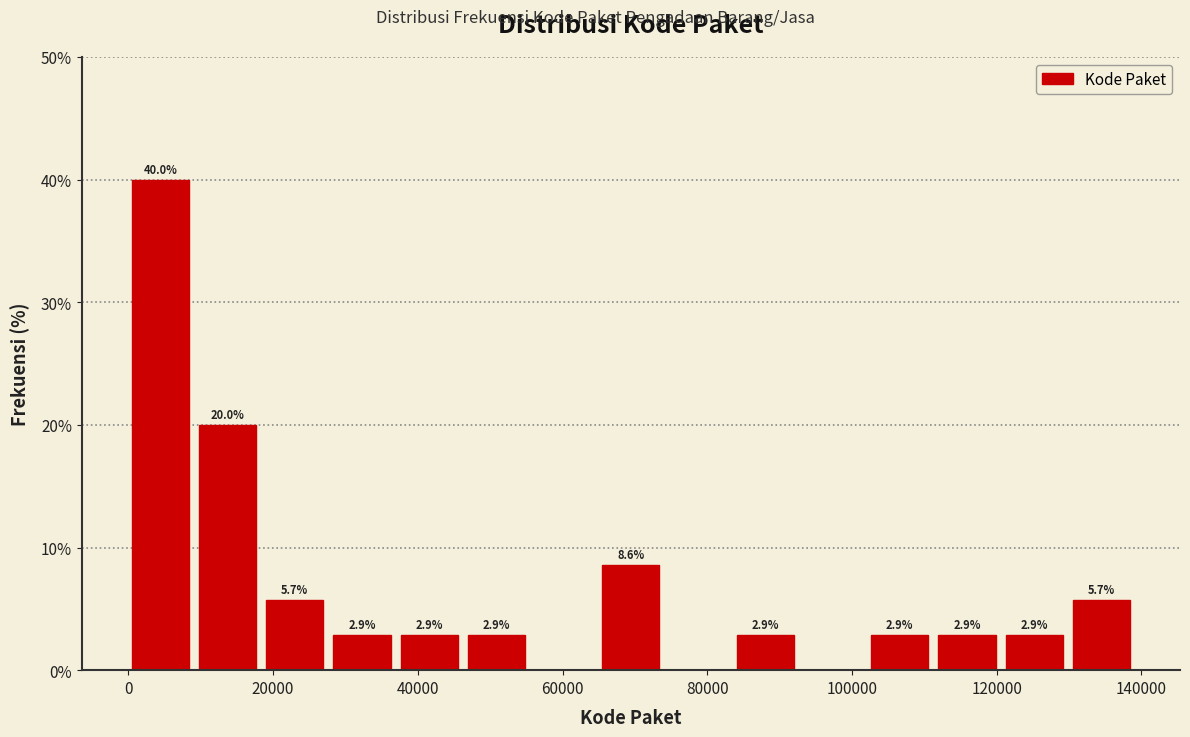

Which range on the x-axis has the tallest bar?

0 to 10000